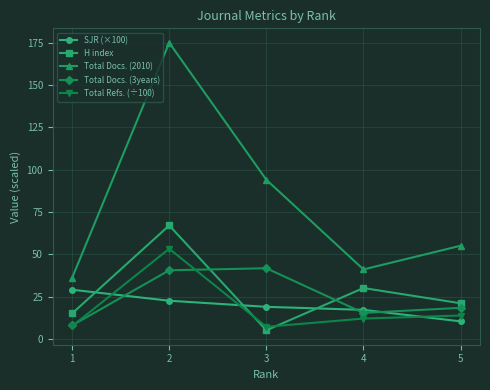

True or false: Total Docs. (2010) has more than 1 interior local peaks.

False